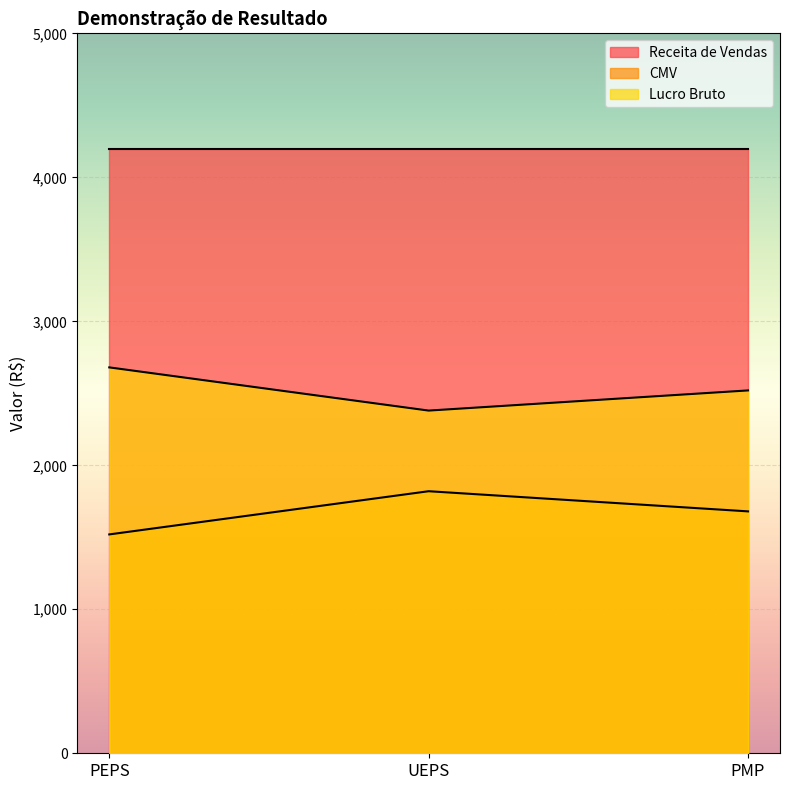

Is the value of Lucro Bruto at PMP greater than the value of CMV at PMP?

Yes